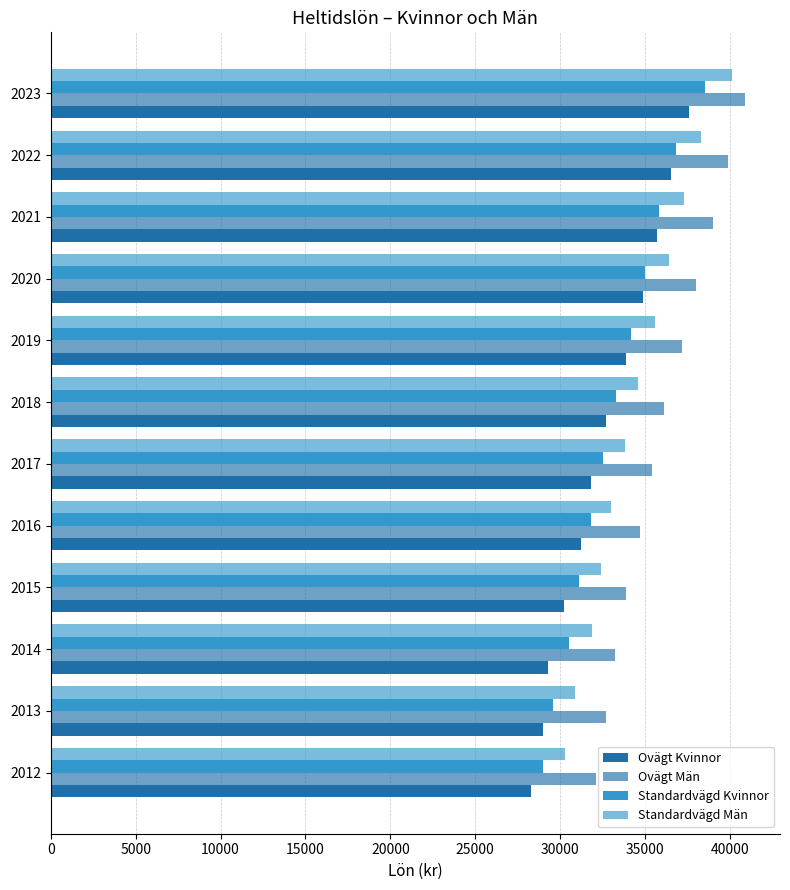

How many categories are shown in the chart?

12